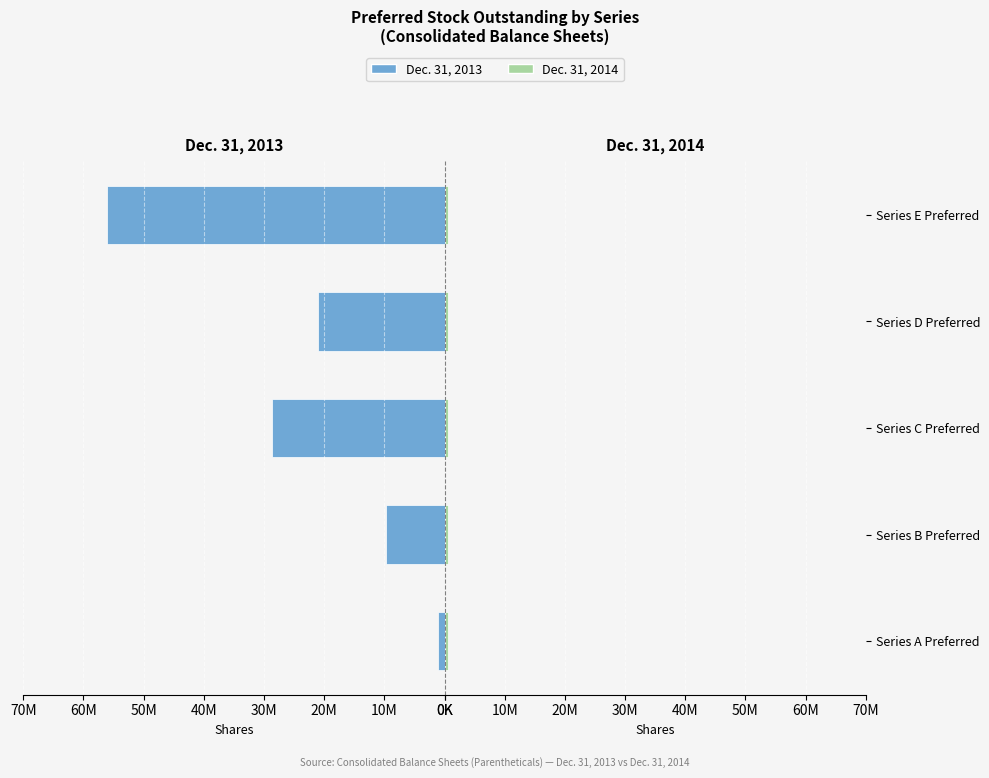

Is the value of Dec. 31, 2013 at 30M greater than the value of Dec. 31, 2014 at 30M?

Yes